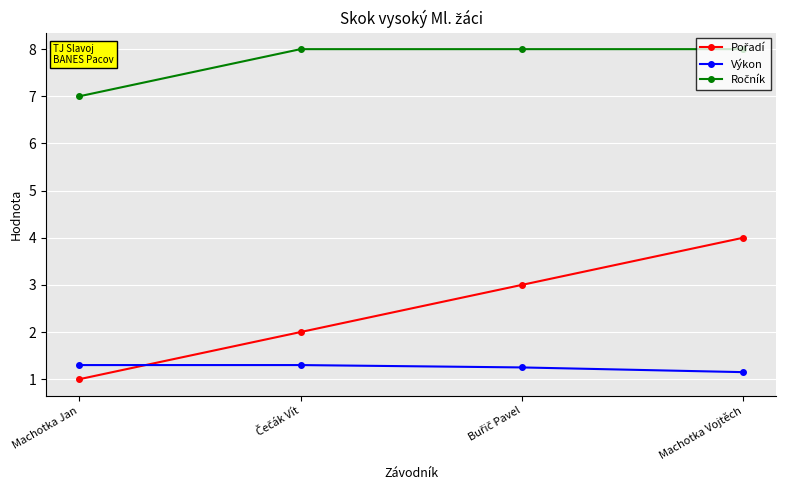

What is the difference between the highest and lowest values at Machotka Jan?

6.0